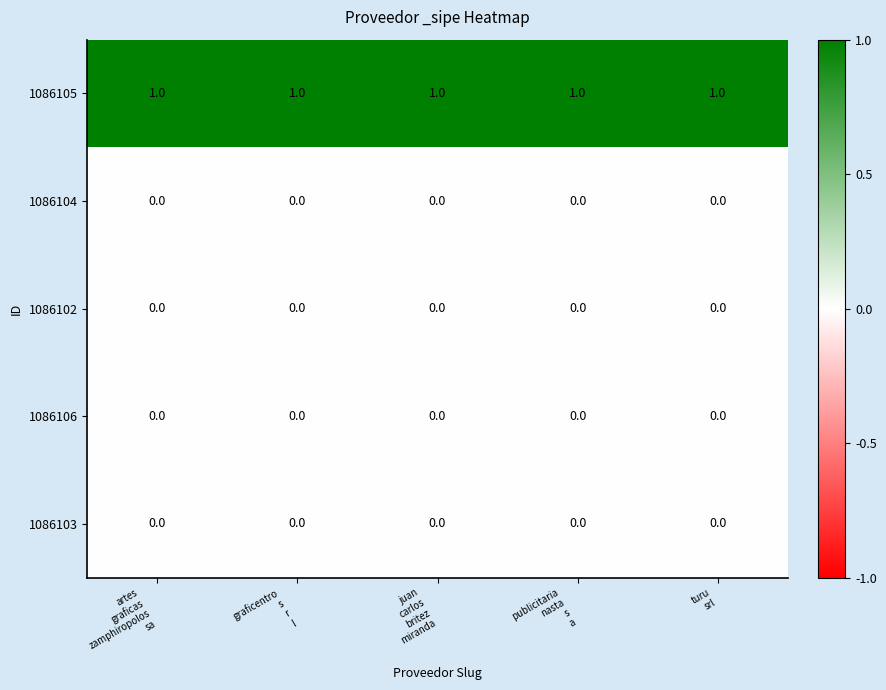

At how many categories does at least one series exceed 0?

5